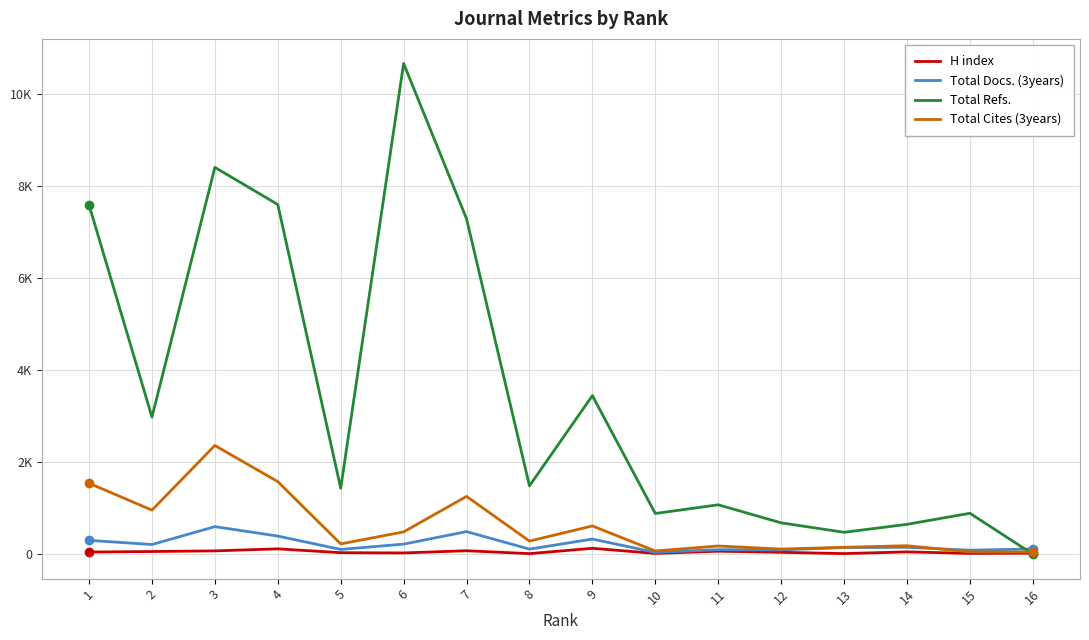

Does the chart have visible grid lines?

Yes